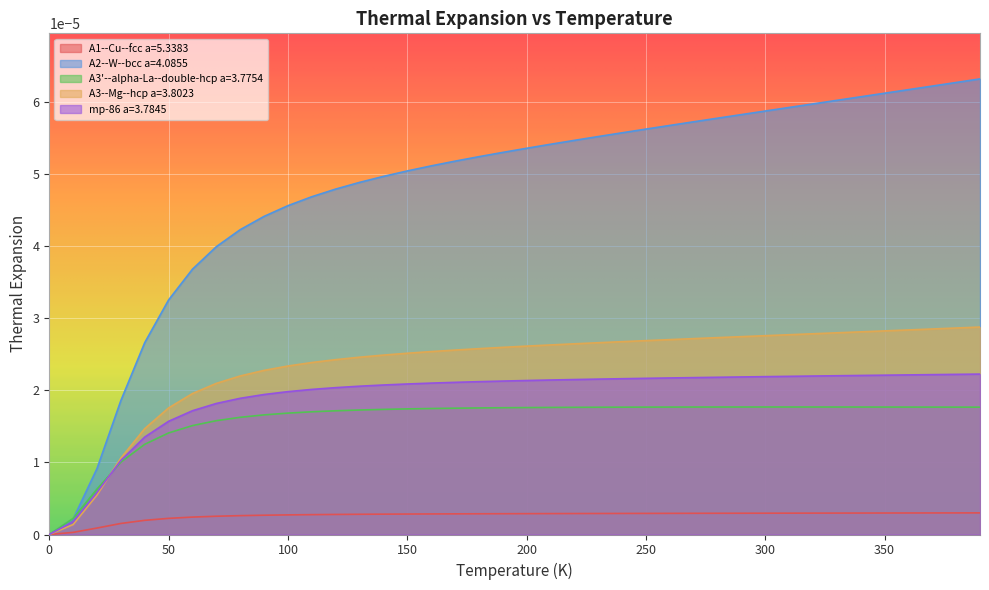

Which series has the widest spread of values?

A2--W--bcc a=4.0855